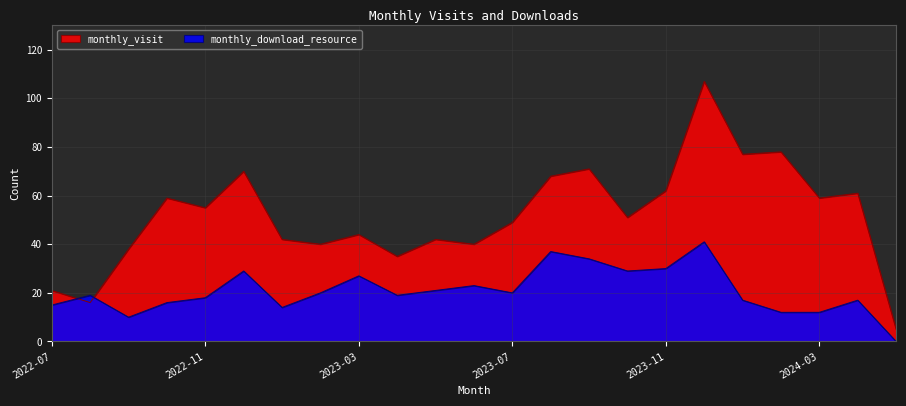

At how many categories does at least one series exceed 31?

20